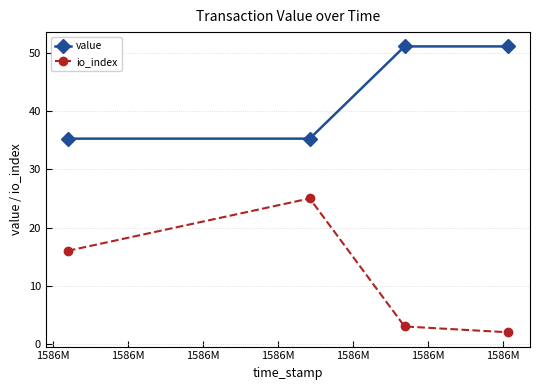

How many lines are shown in the chart?

2